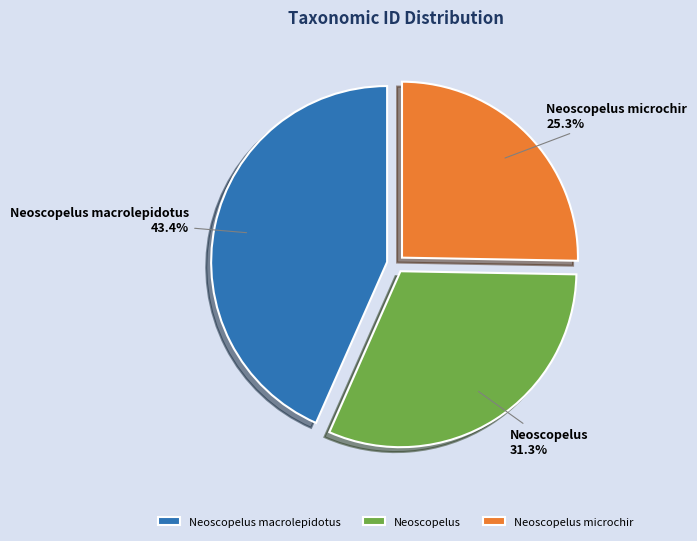

Which has a higher value, Neoscopelus macrolepidotus or Neoscopelus microchir?

Neoscopelus macrolepidotus